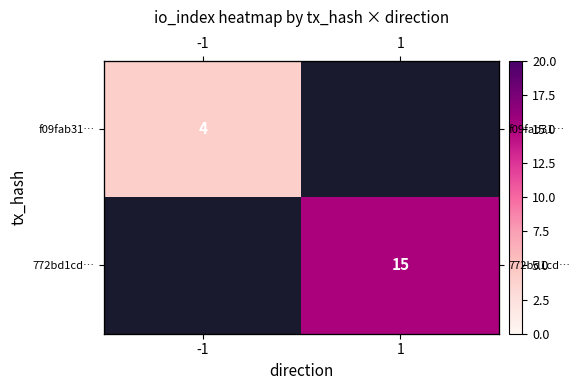

Is the value of f09fab31… at 1 greater than the value of 772bd1cd… at 1?

No